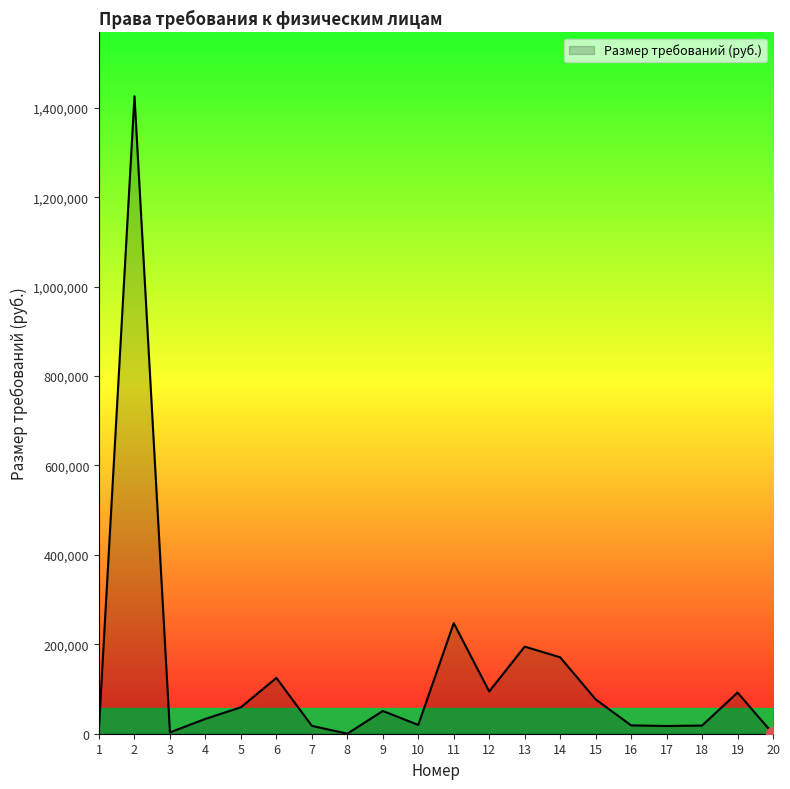

True or false: the data shows 260493.3 at 14.

False